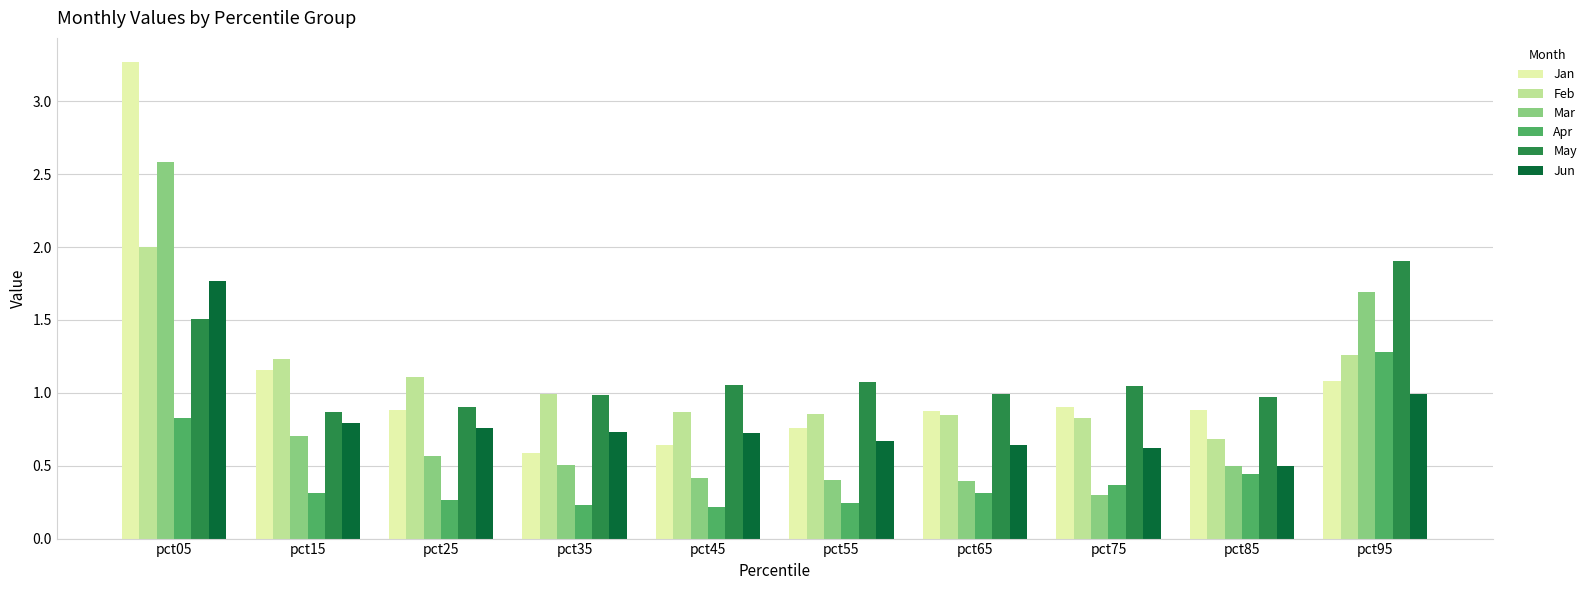

Rank the series by their maximum value, from lowest to highest.

Apr, Jun, May, Feb, Mar, Jan